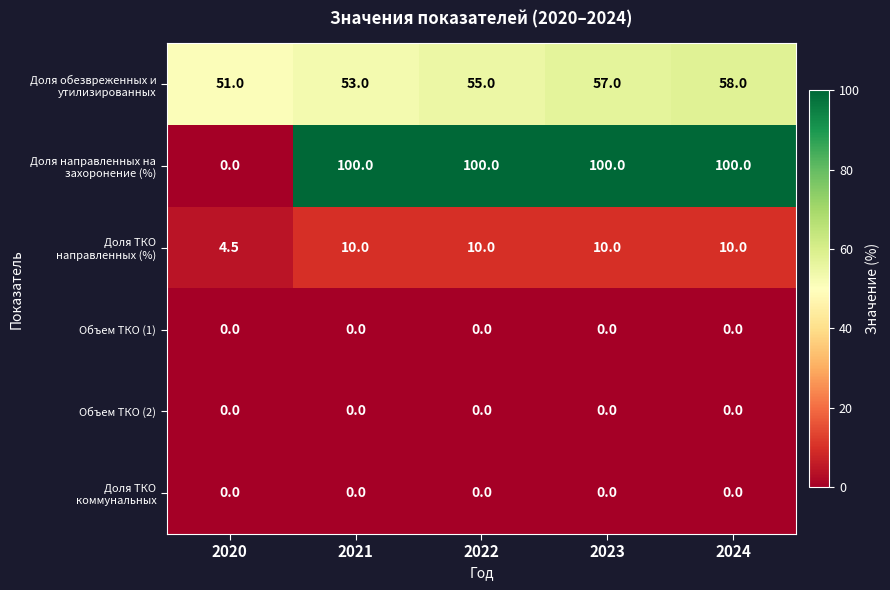

What is the difference between the highest and lowest values at 2024?

100.0